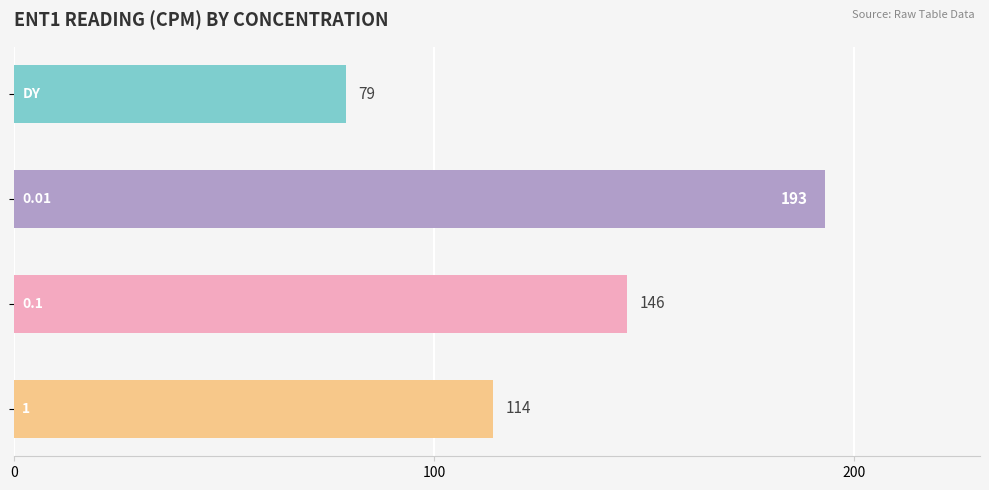

What is the sum of all values?

532